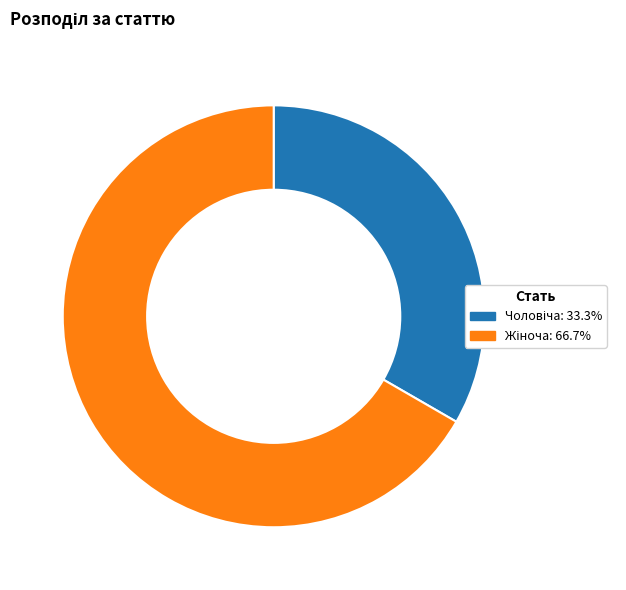

Does any single category account for the majority?

Yes